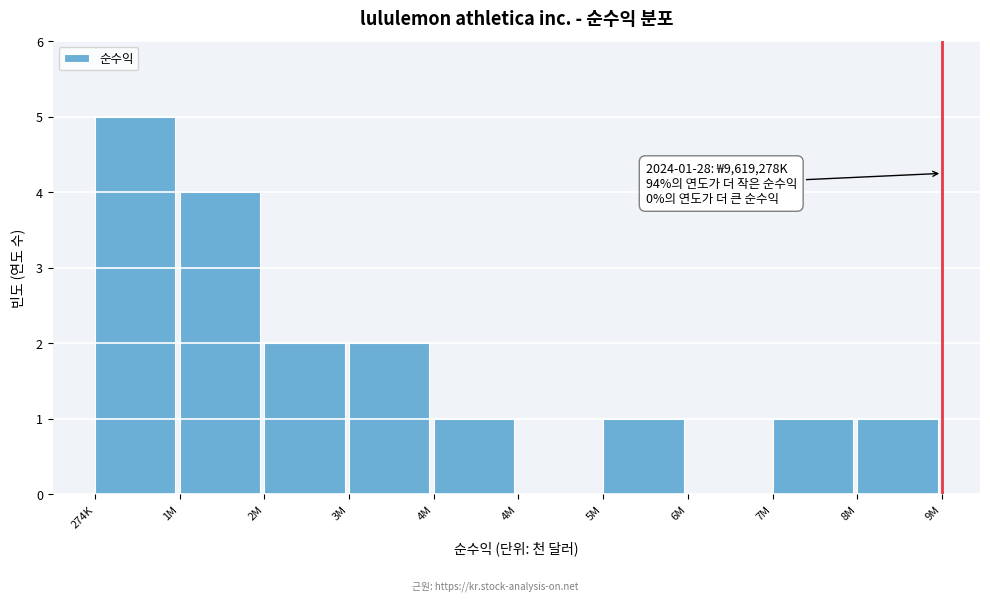

Count the number of categories in the chart.

10